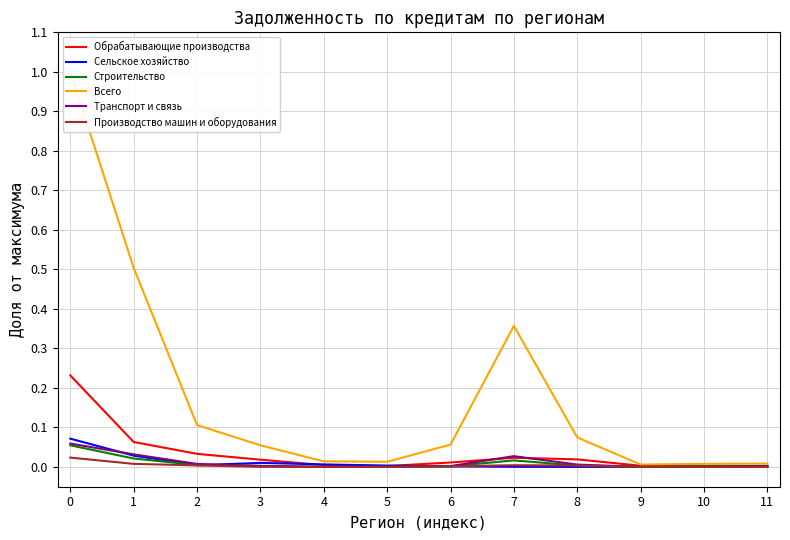

How many interior local peaks does the Всего series have?

1